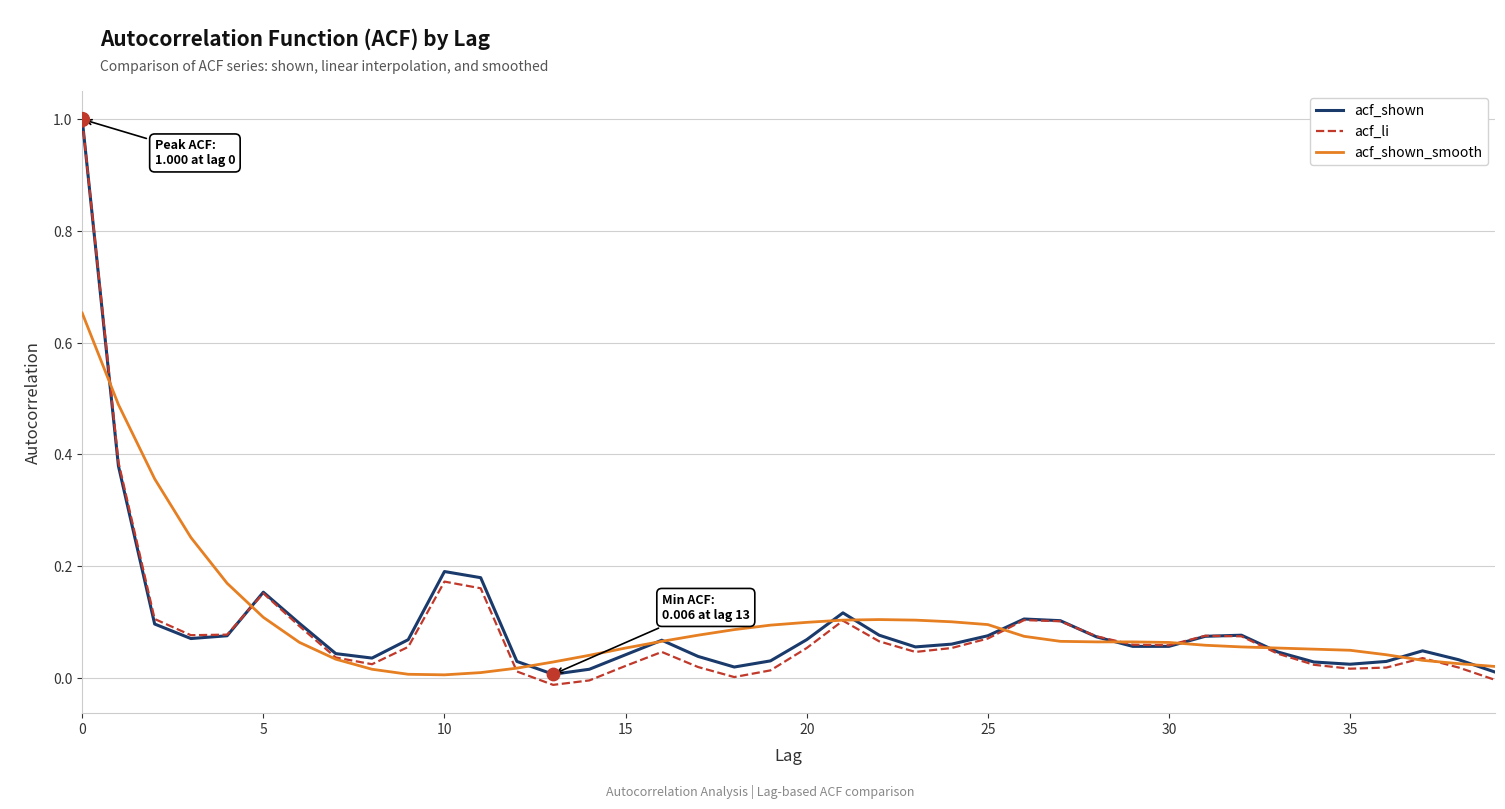

What is the maximum value for acf_shown?

1.0